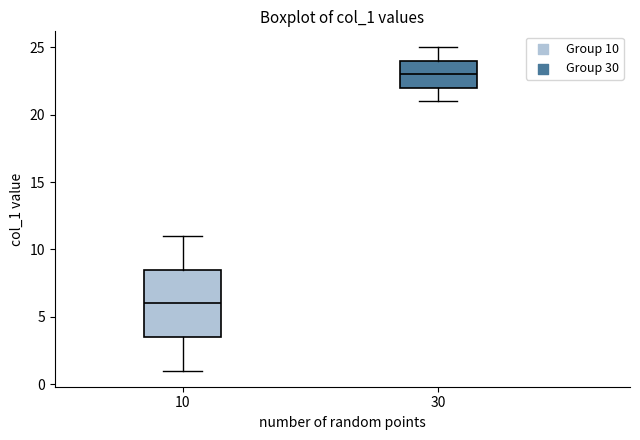

Reading left to right, transcribe this box plot: for each box, give where its median line is, the range the box spans, and where its two whiskers end, as read against the y-axis. The values are not printed on the chart, so give them approximately, as read against the axis.

10: median 6.0, box 3.5 to 8.5, whiskers 1.0 to 11.0
30: median 23.0, box 22.0 to 24.0, whiskers 21.0 to 25.0